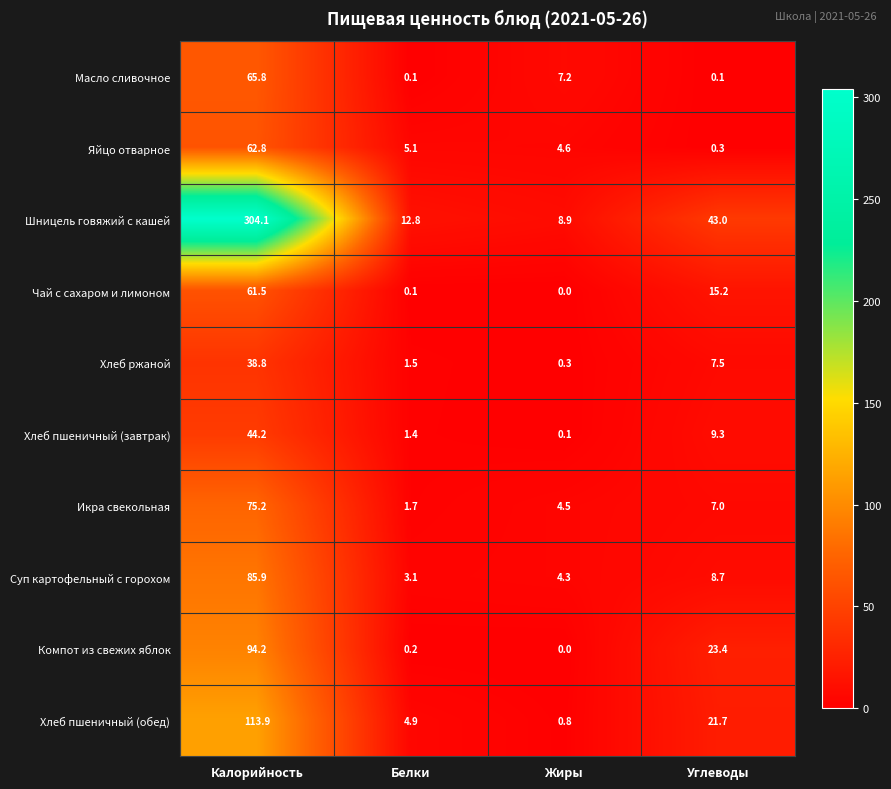

What is the difference between the maximum and minimum values in the Масло сливочное series?

65.7